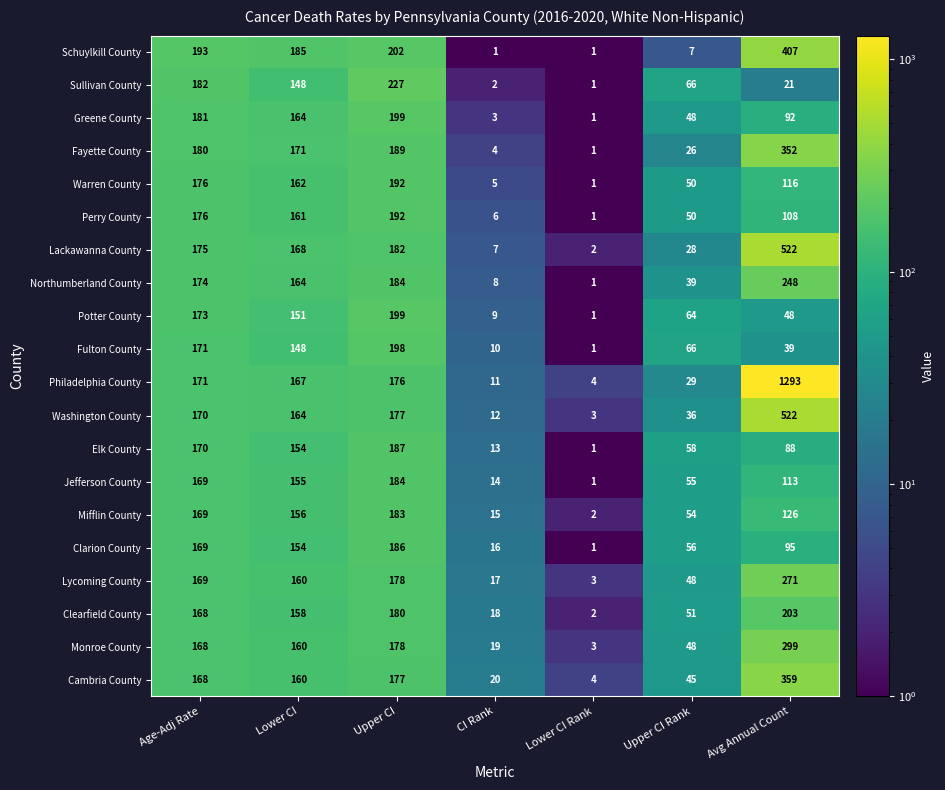

The Clearfield County series shows 203 at Avg Annual Count. True or false?

True